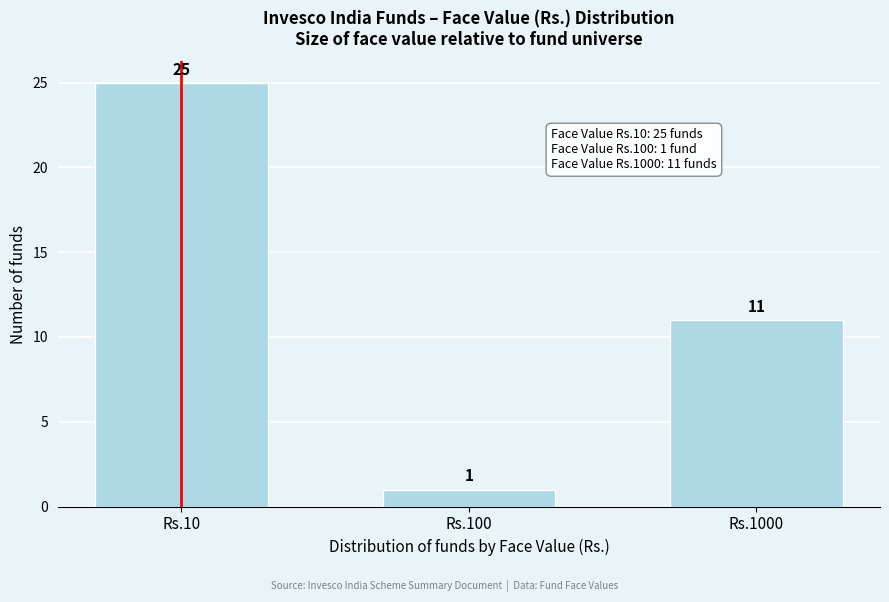

Reading right to left, list all the values displayed in this chart.

Rs.1000=11	Rs.100=1	Rs.10=25